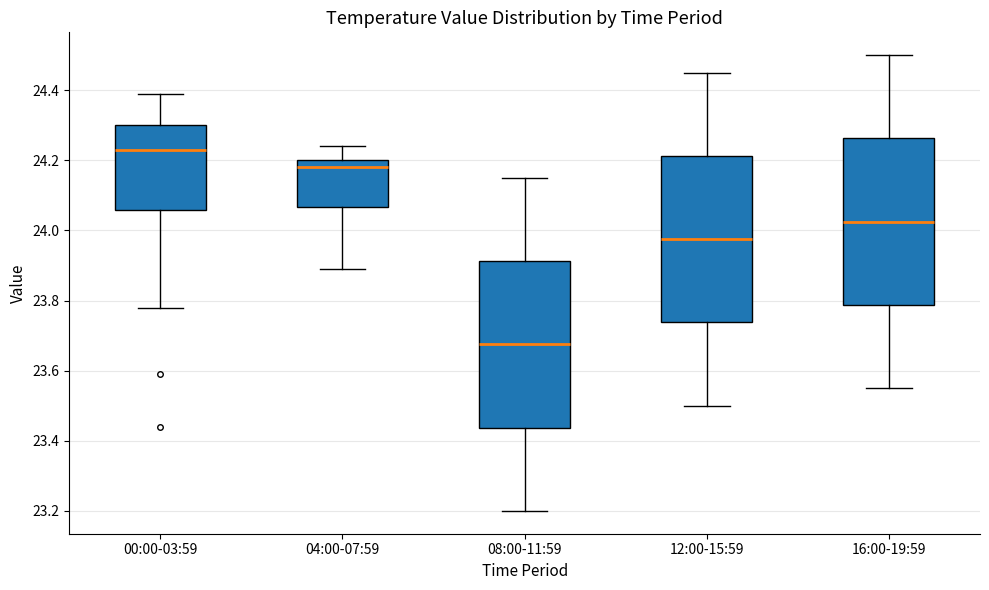

Reading left to right, transcribe this box plot: for each box, give where its median line is, the range the box spans, and where its two whiskers end, as read against the y-axis. The values are not printed on the chart, so give them approximately, as read against the axis.

00:00-03:59: median 24.24, box 24.06 to 24.30, whiskers 23.78 to 24.40
04:00-07:59: median 24.18, box 24.06 to 24.20, whiskers 23.90 to 24.24
08:00-11:59: median 23.68, box 23.44 to 23.92, whiskers 23.20 to 24.16
12:00-15:59: median 23.98, box 23.74 to 24.22, whiskers 23.50 to 24.46
16:00-19:59: median 24.02, box 23.78 to 24.26, whiskers 23.56 to 24.50